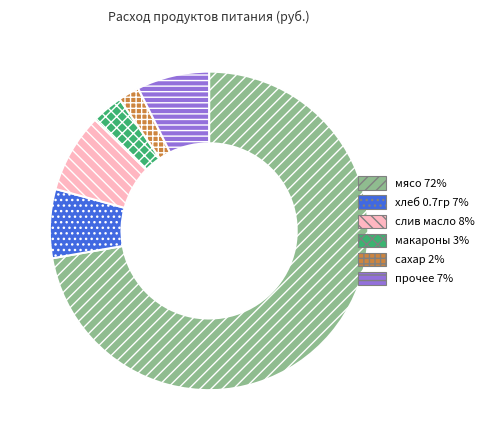

Is there any slice that represents more than half of the pie?

Yes